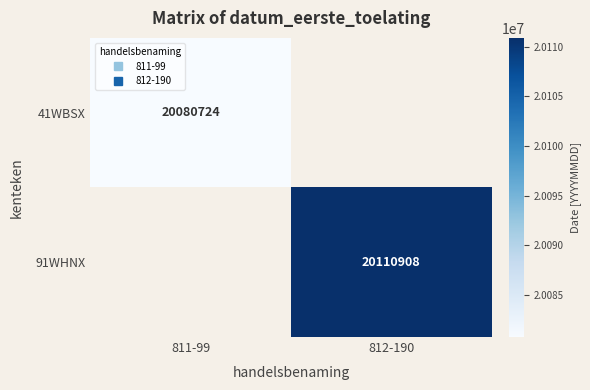

Count the number of data series in this chart.

2